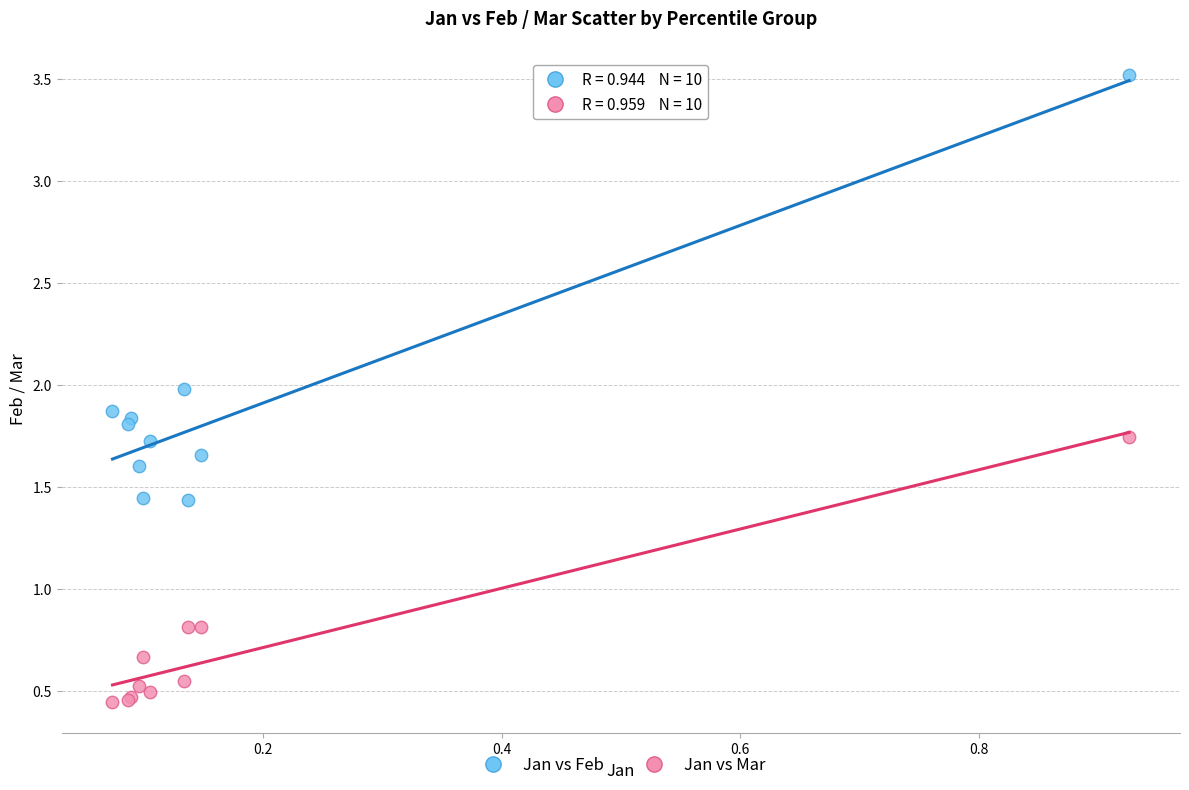

Which series contains the lowest Y value?

Jan vs Mar